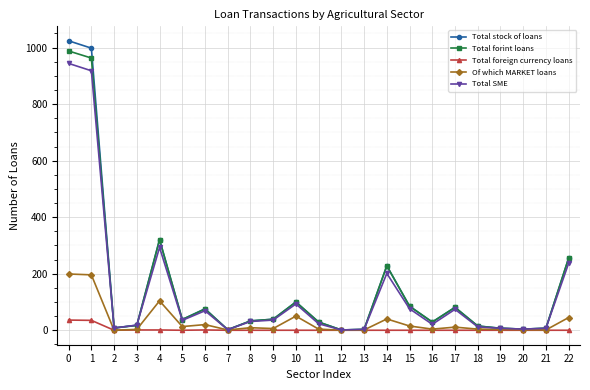

Which series has the largest range (max minus min)?

Total stock of loans